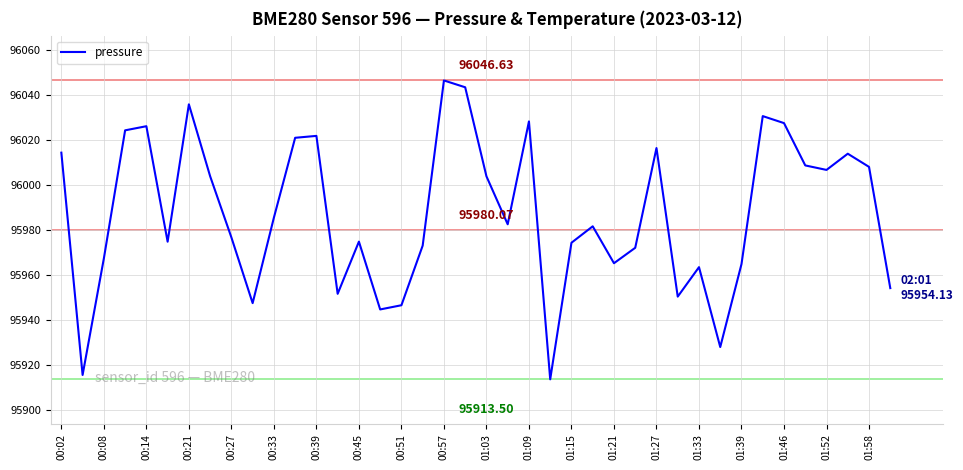

How many lines are shown in the chart?

1